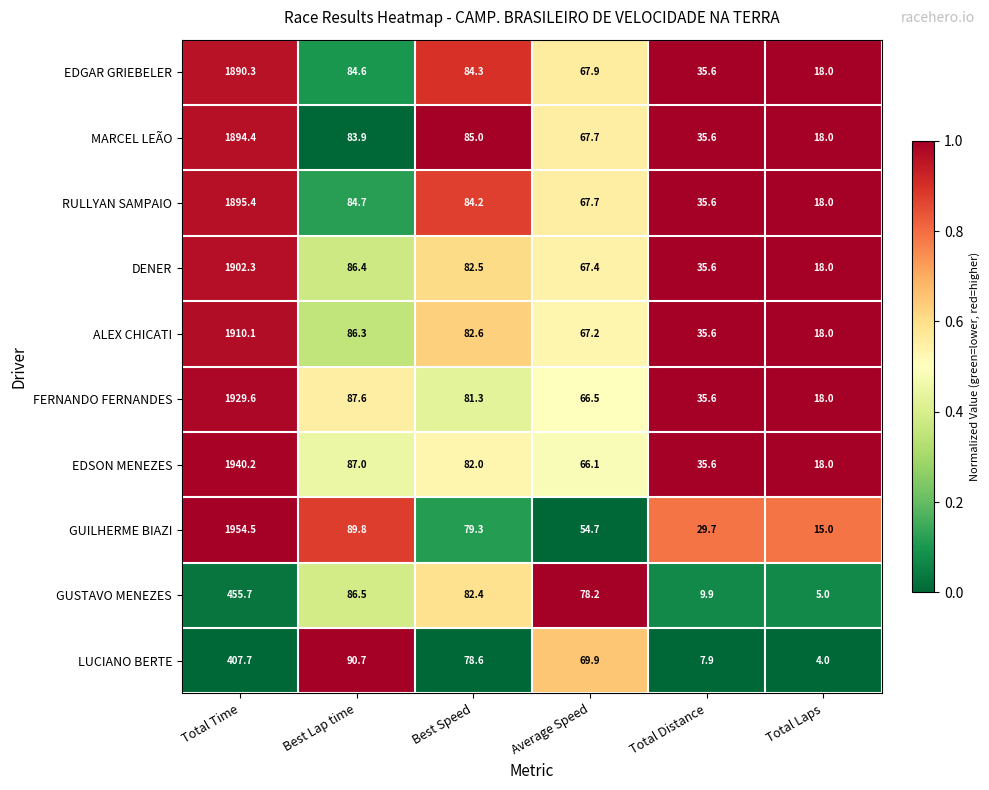

List the labels in order of DENER value, largest first.

Total Time, Best Lap time, Best Speed, Average Speed, Total Distance, Total Laps